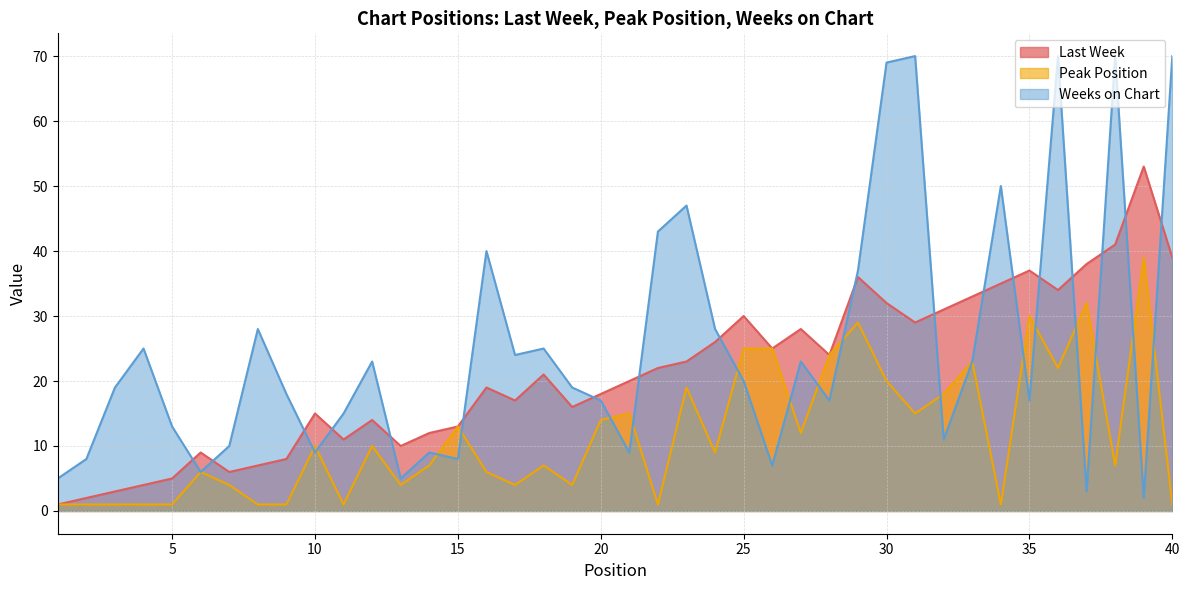

What is the sum of the Peak Position values at 26 and 2?

26